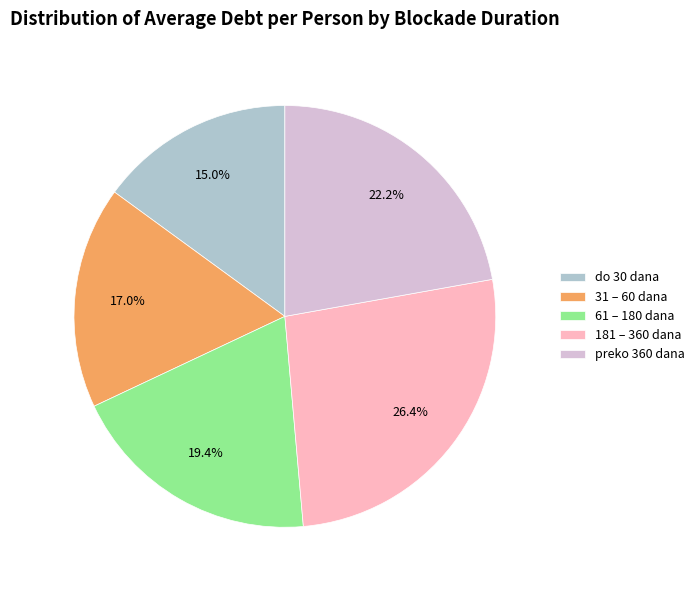

Approximately how many times larger is the value at 31 – 60 dana compared to 61 – 180 dana?

0.9